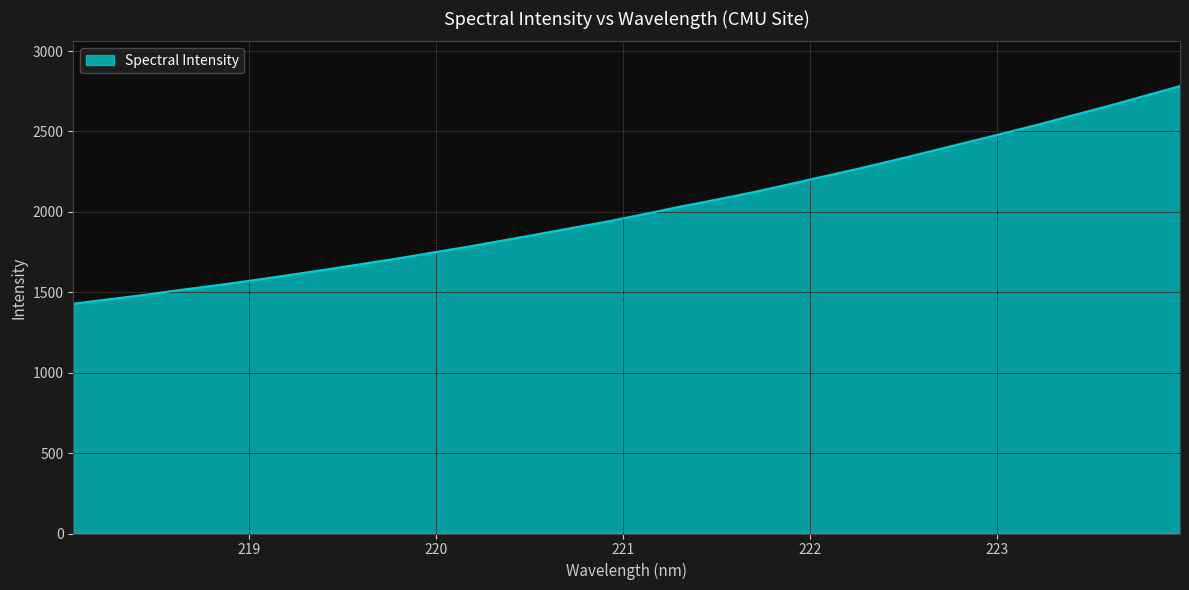

What is the minimum value shown in the chart?

1428.6